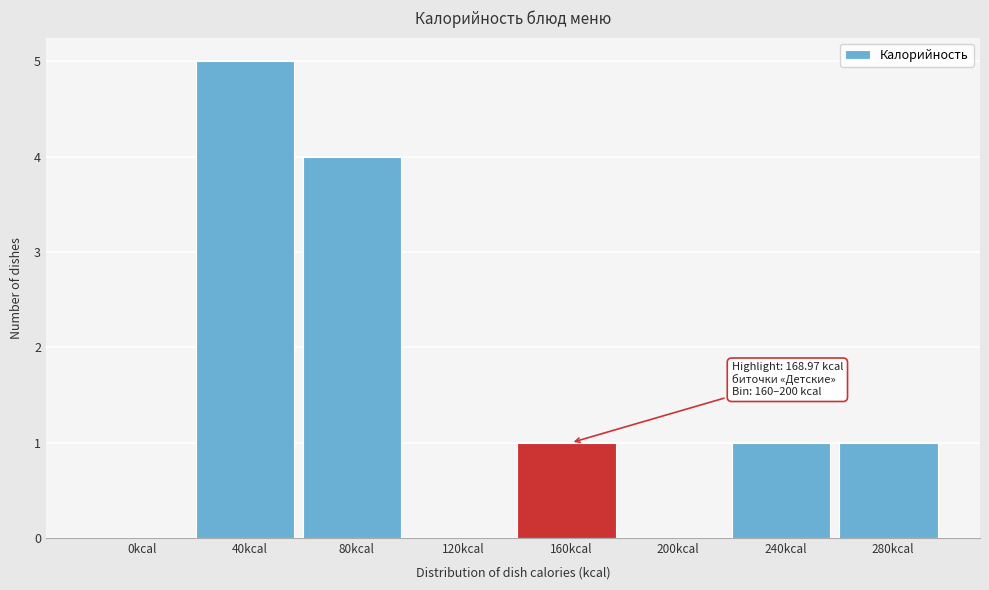

Reading left to right, extract all data points from this chart.

0kcal=0	40kcal=5	80kcal=4	120kcal=0	160kcal=1	200kcal=0	240kcal=1	280kcal=1